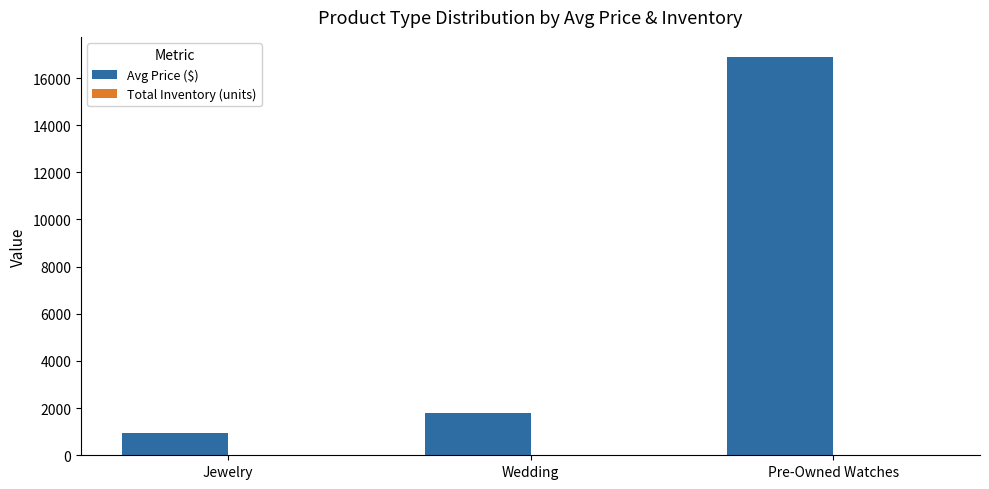

Is it true that Avg Price ($) equals 1788 at Wedding?

True